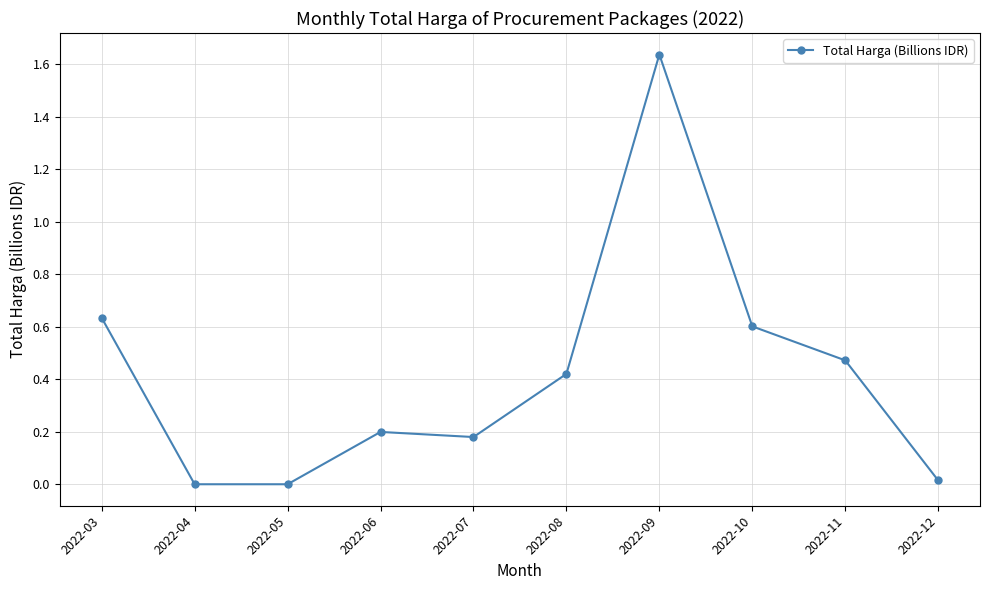

The chart shows a value of 0.8 at 2022-04. True or false?

False